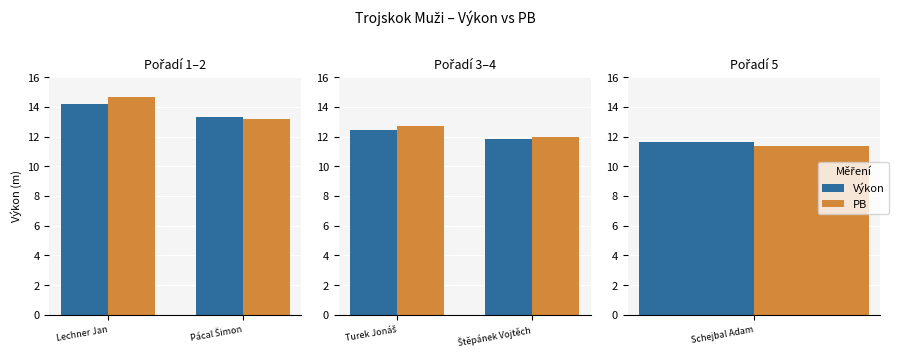

Which category has the highest value across all series?

Turek Jonáš